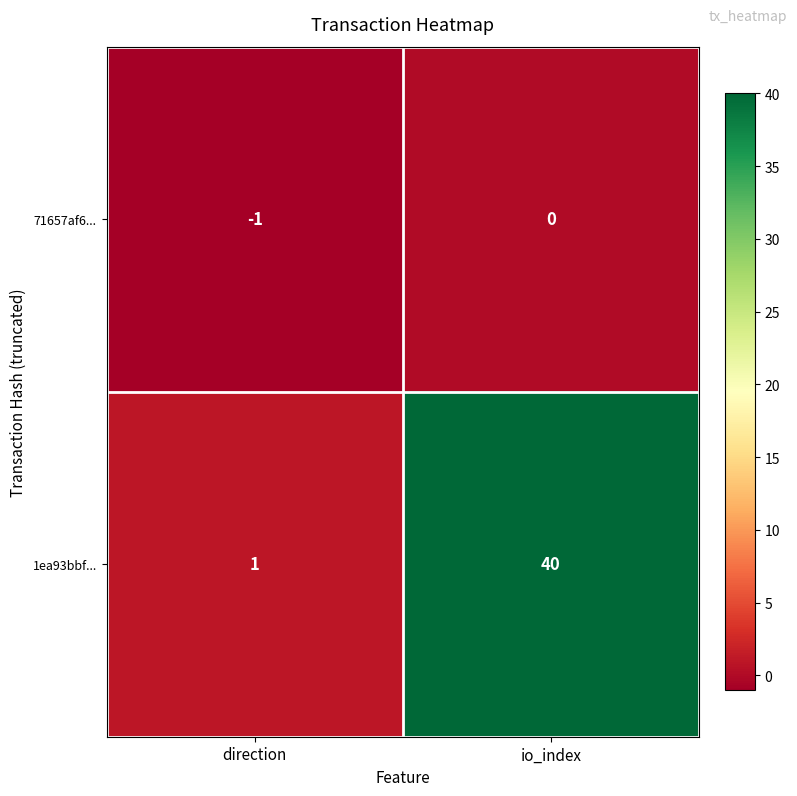

Which series changed the most between direction and io_index?

1ea93bbf...